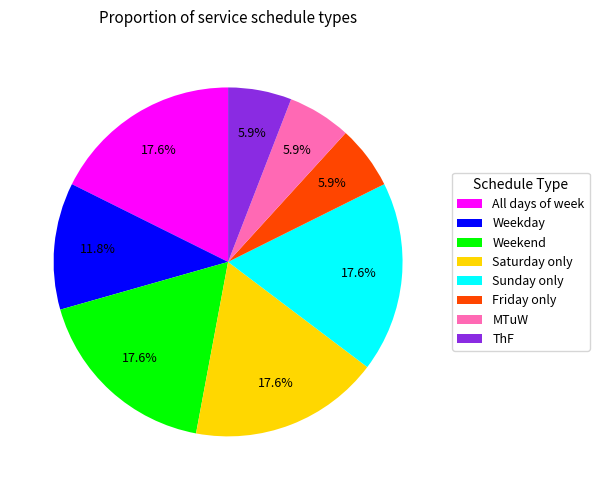

To the nearest percent, what percentage of the pie is Sunday only?

18%